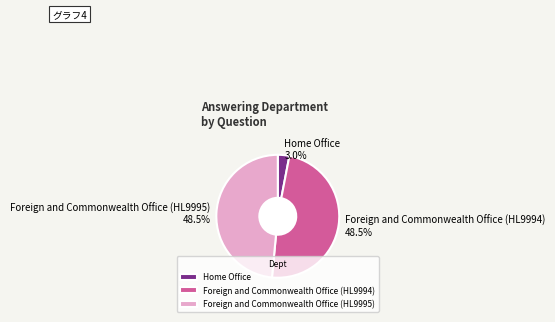

True or false: Foreign and Commonwealth Office (HL9995) accounts for 58% of the total.

False